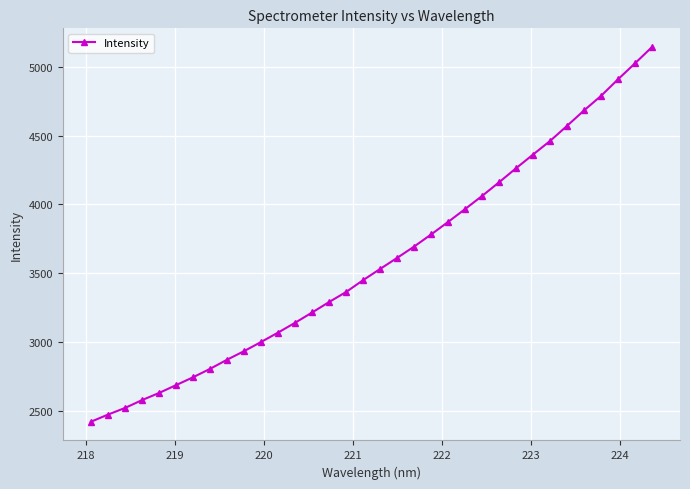

What is the difference between the second highest and minimum values?

2606.3